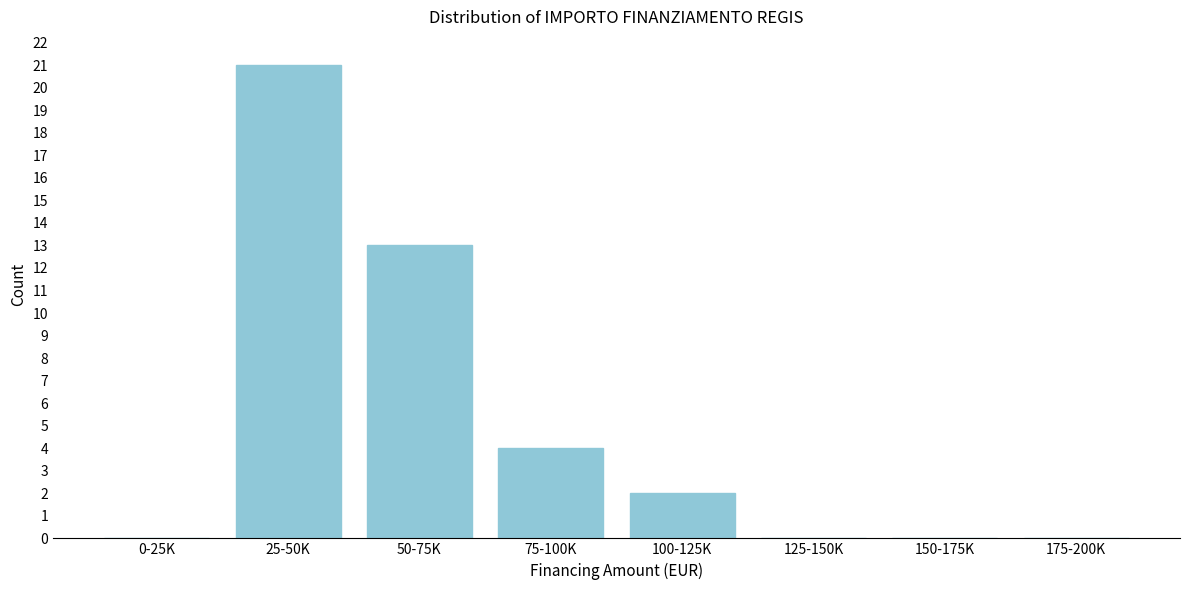

Reading right to left, extract all data points from this chart.

175-200K=0	150-175K=0	125-150K=0	100-125K=2	75-100K=4	50-75K=13	25-50K=21	0-25K=0